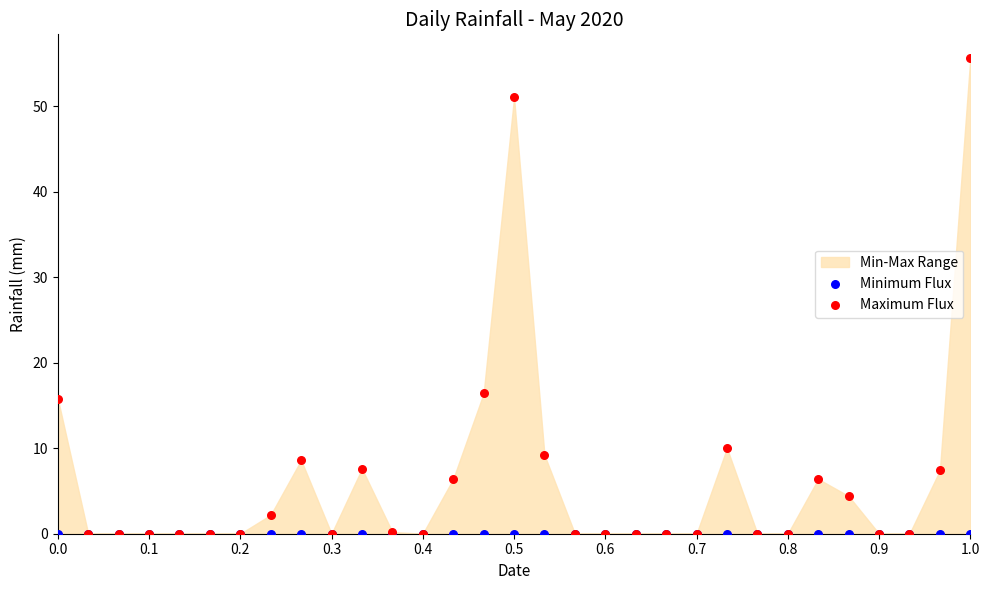

Across all series, what Y value is closest to 27?

16.4